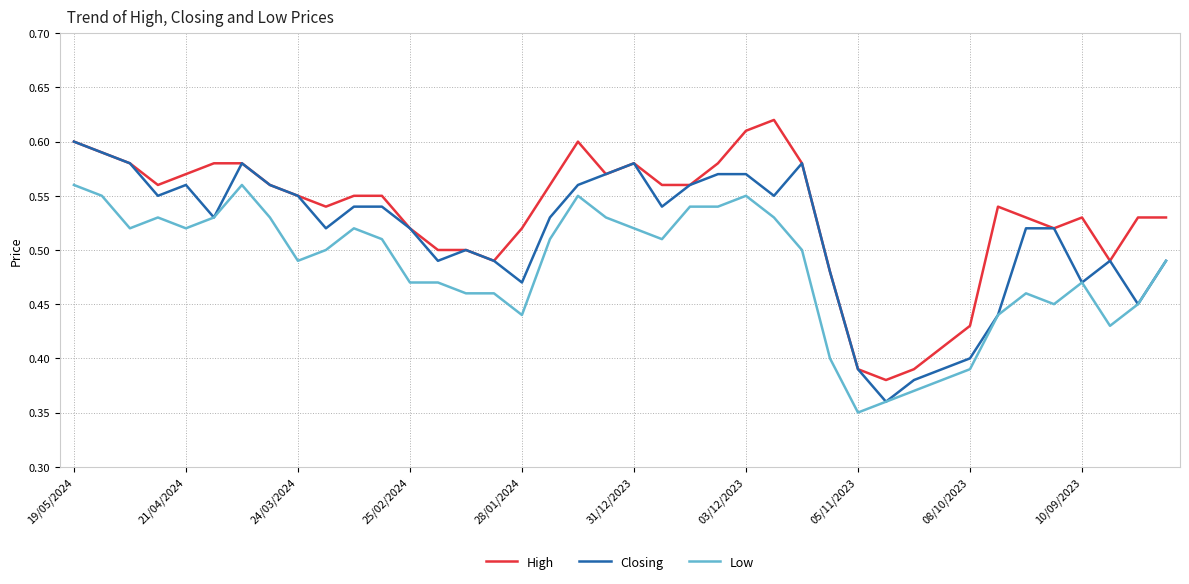

In Closing, how many points are lower than both neighbors (excluding endpoints)?

10